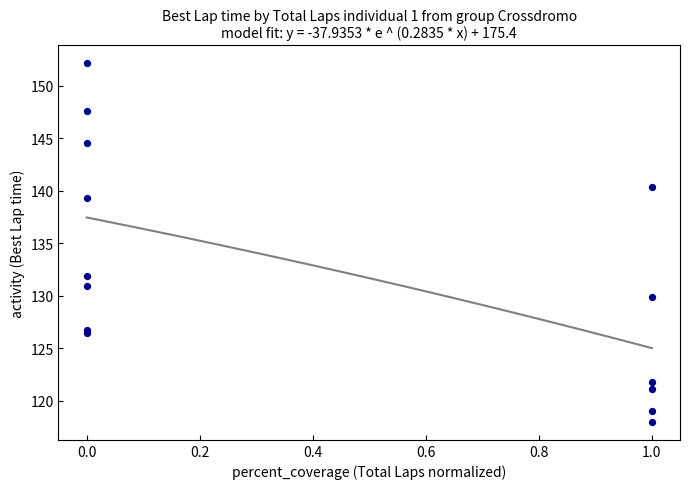

What Y value in the scatter plot is closest to 135?

131.9